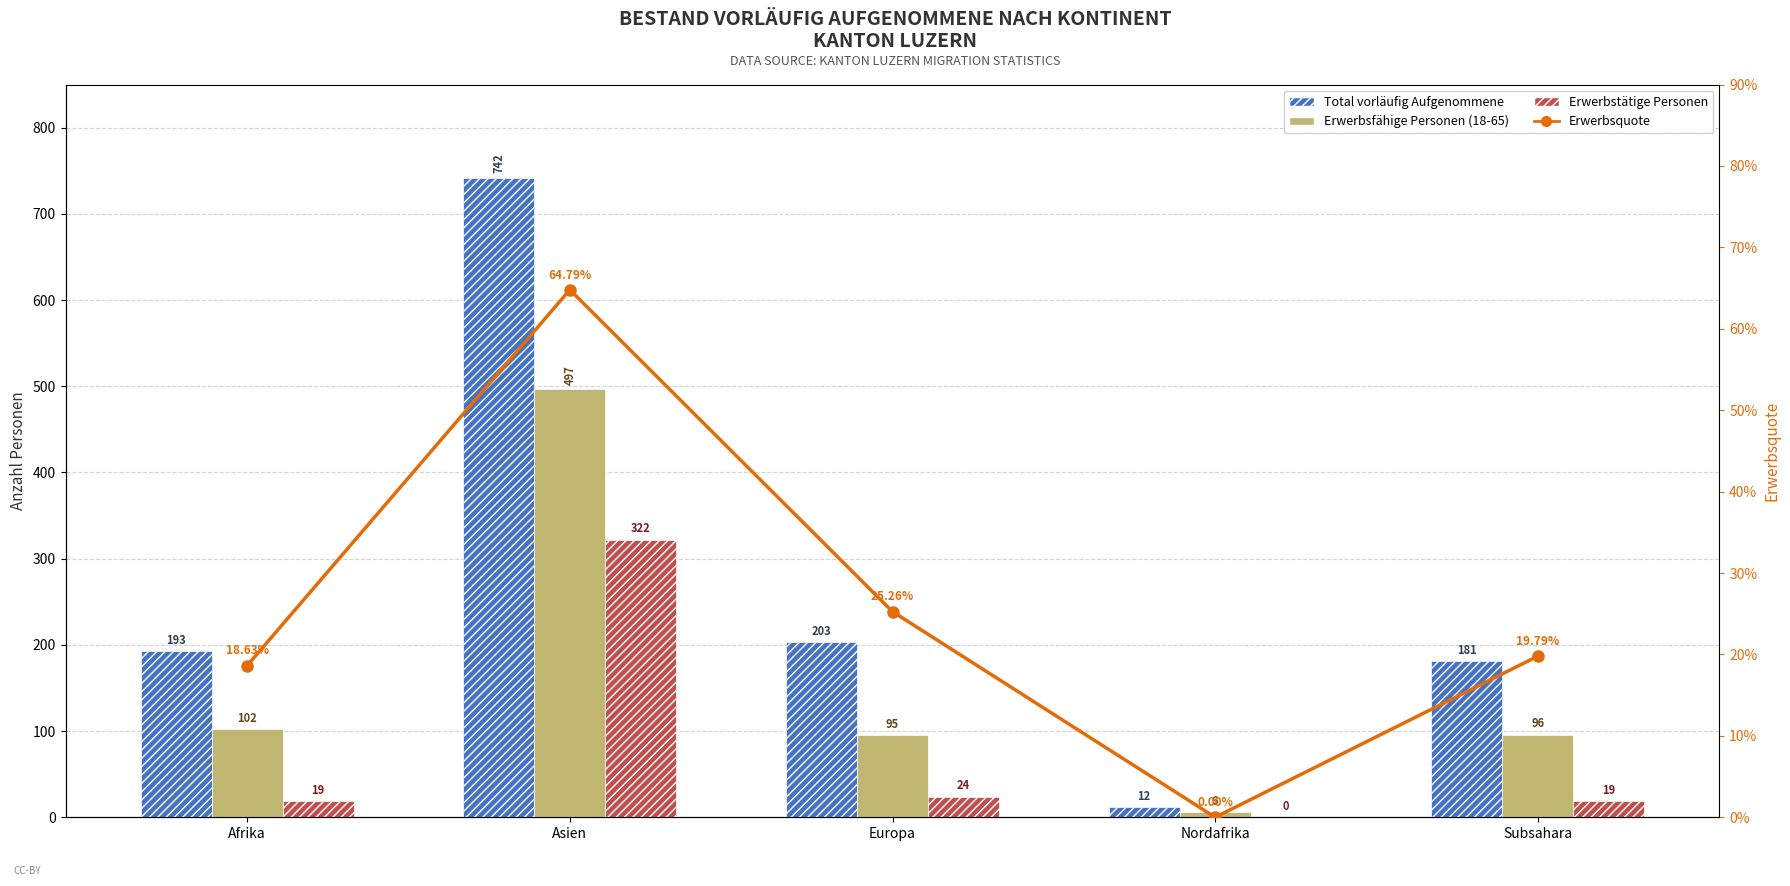

What is the label of the 5th bar from the left?

Subsahara